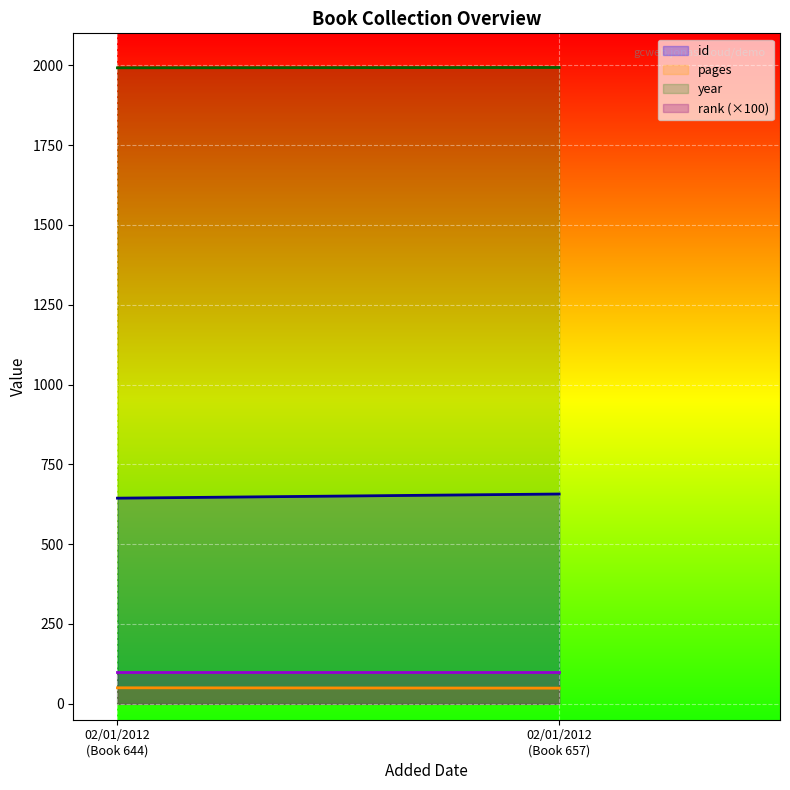

What are all the series names shown in the legend?

id, pages, year, rank (×100)